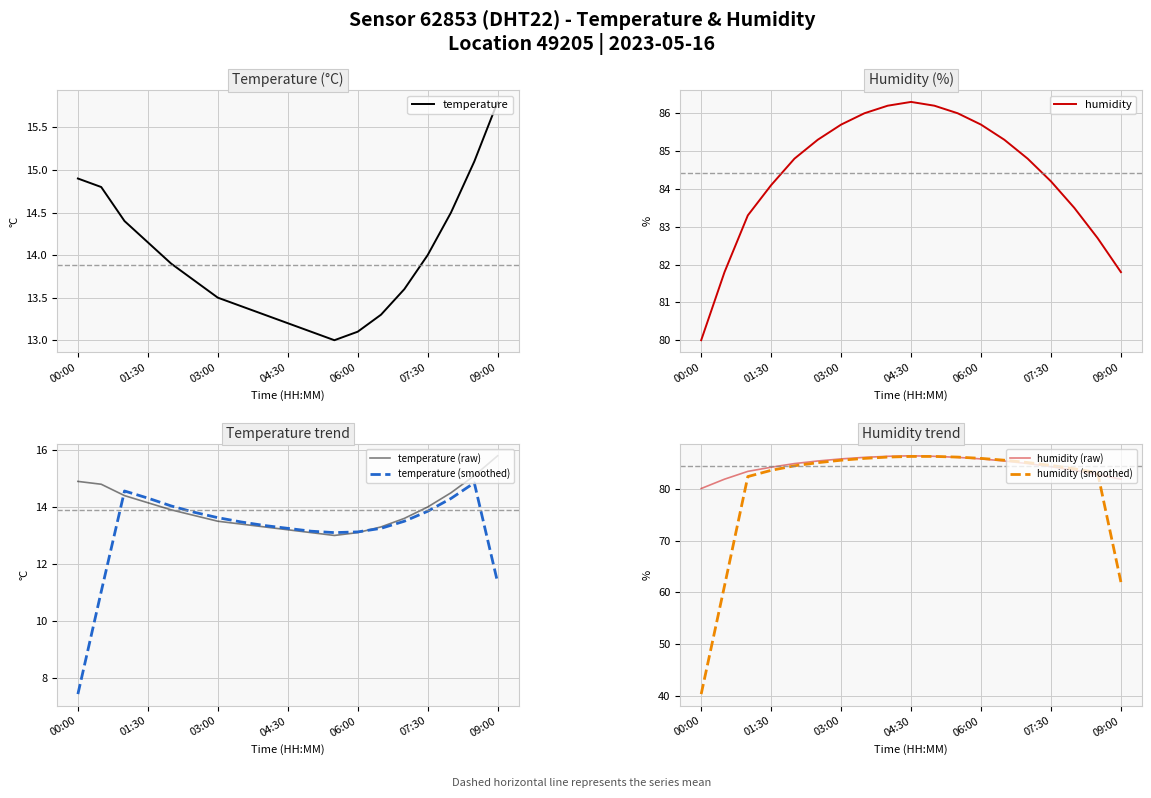

What is the maximum value for humidity?

86.3